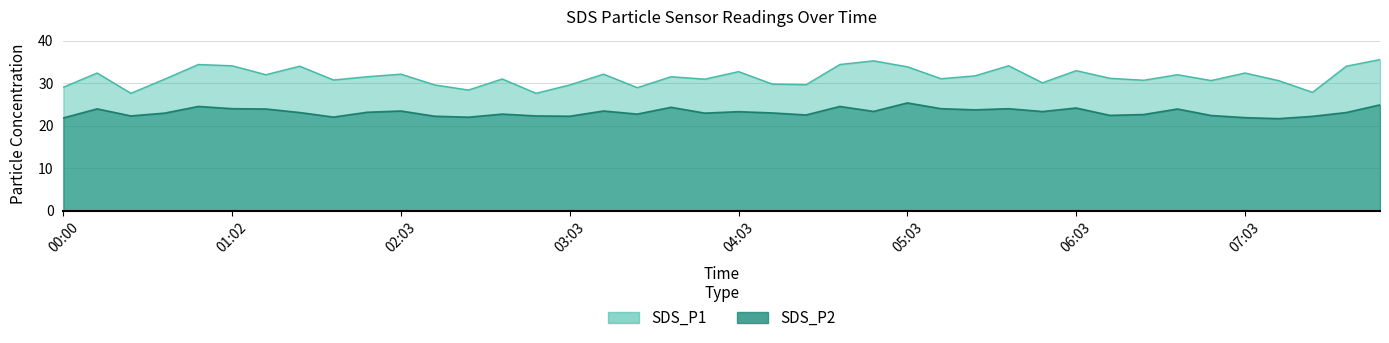

Where is the first local maximum for SDS_P1?

00:13